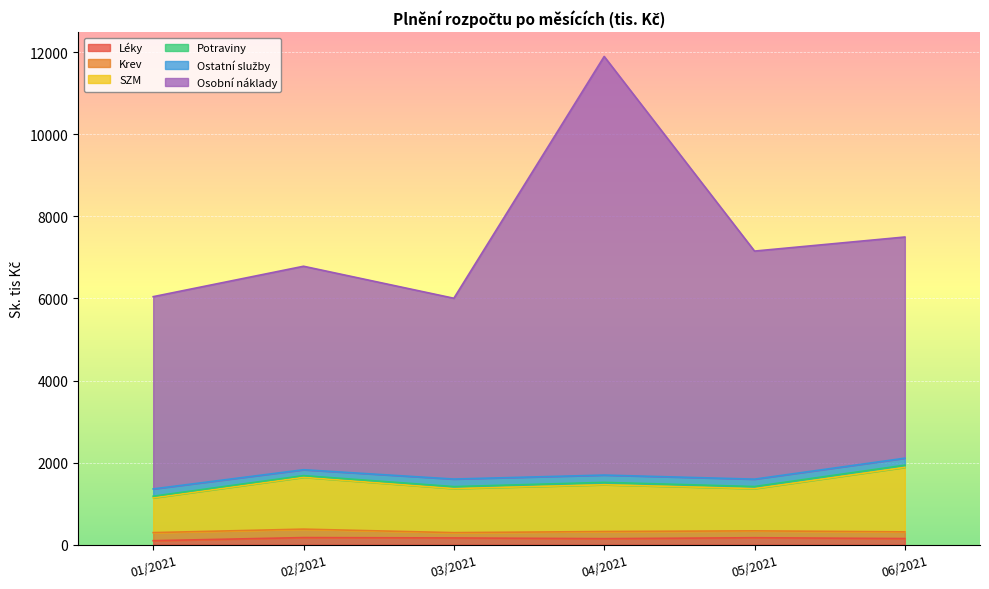

Which category has the lowest value in the Osobní náklady series?

03/2021